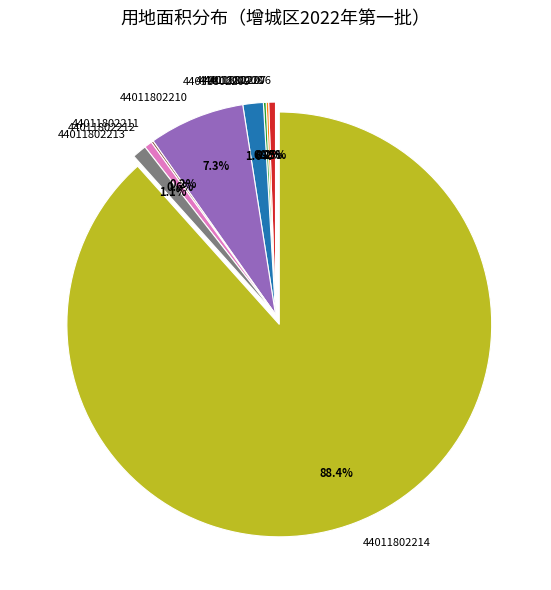

Does any single category account for the majority?

Yes